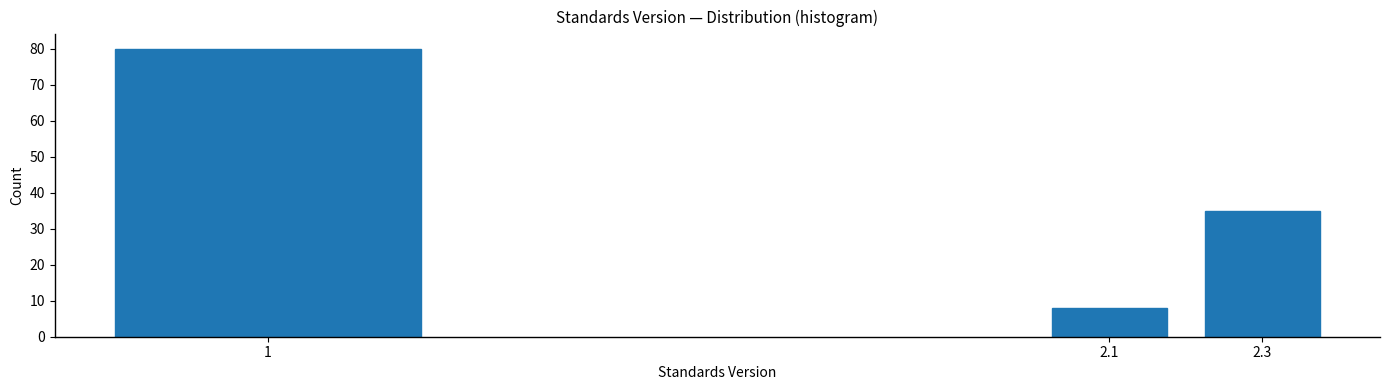

Reading left to right, list all the values displayed in this chart.

80	8	35